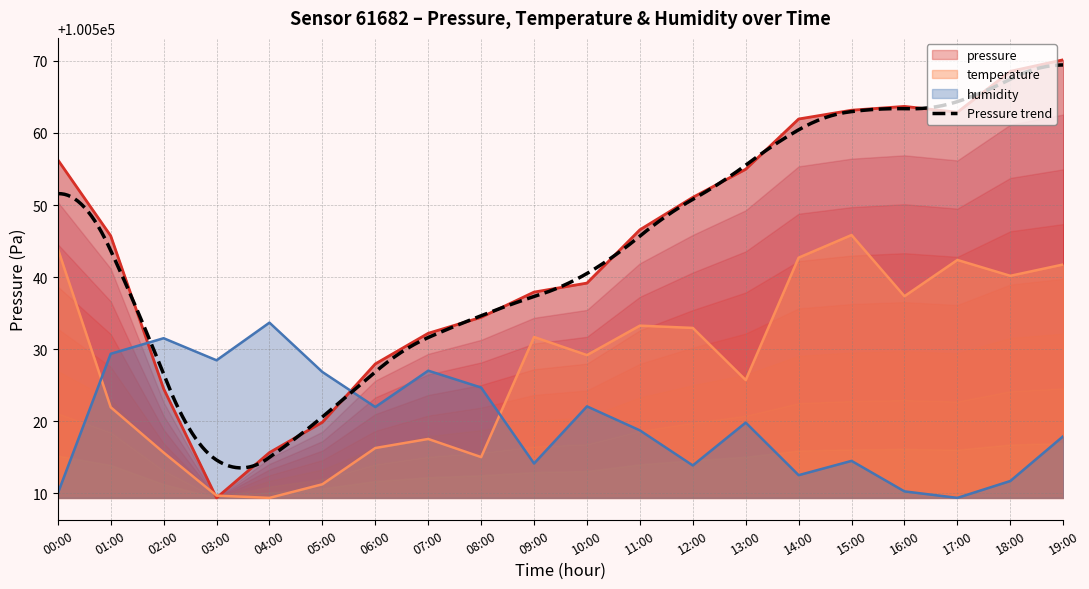

What is the label of the 11th point from the left?

10:00